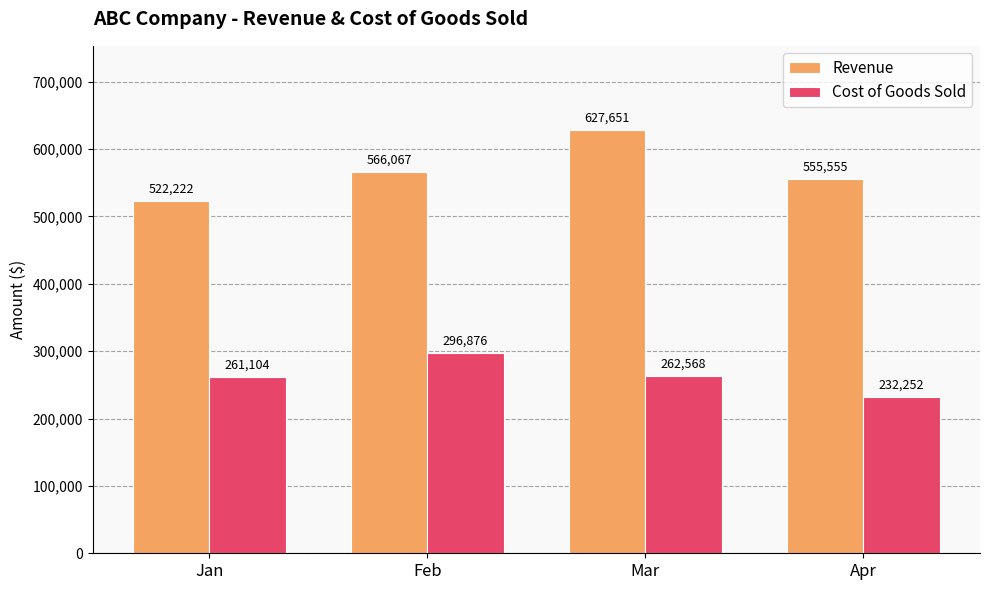

What is the difference between the Revenue values at Feb and Apr?

10512